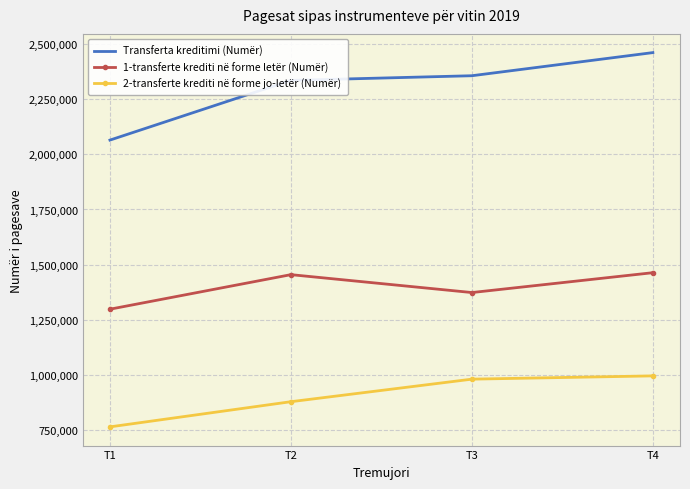

What is the difference between the second highest and second lowest values in the 2-transferte krediti në forme jo-letër (Numër) series?

102091